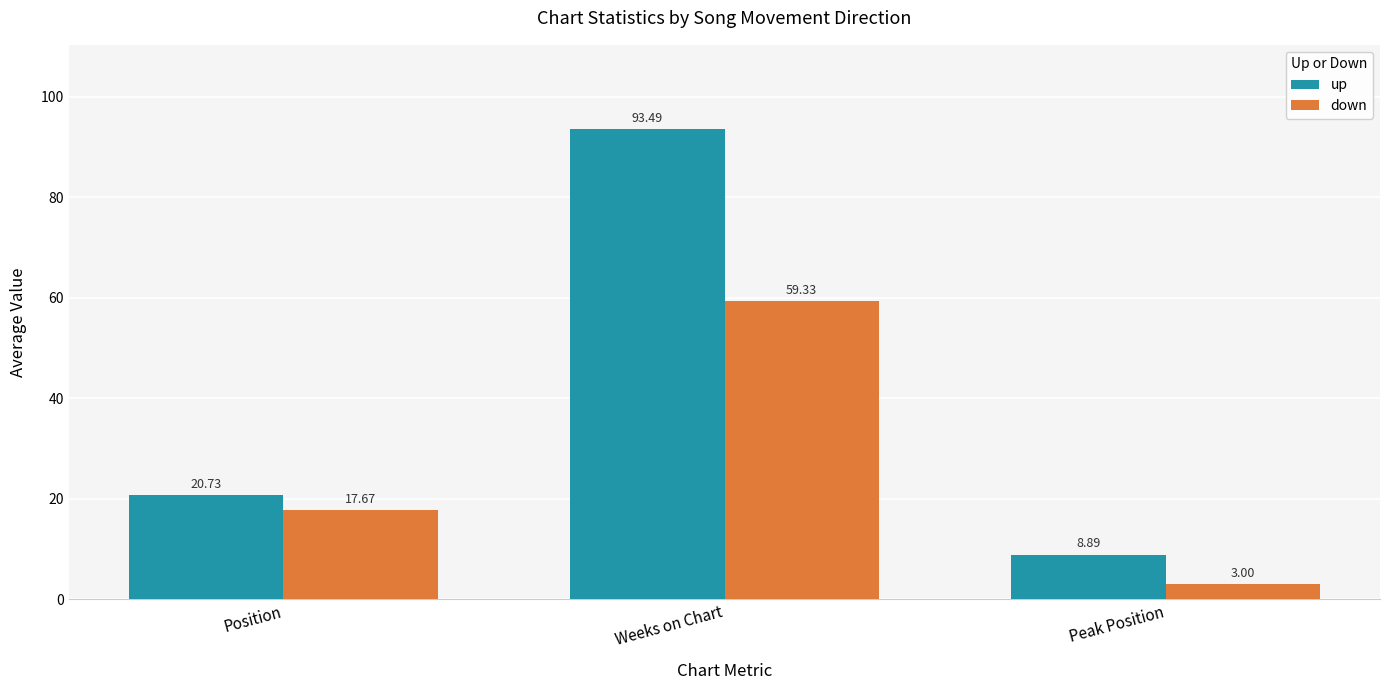

Reading left to right, transcribe all the data shown in this chart.

up: 20.7	93.5	8.9
down: 17.7	59.3	3.0